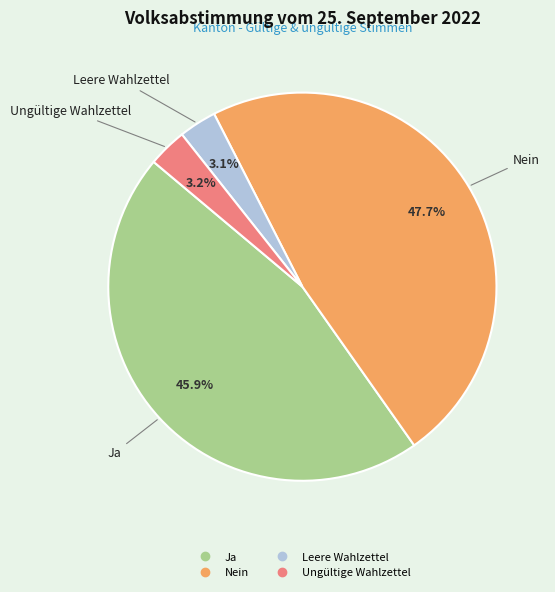

What is the largest slice in the pie chart?

Nein